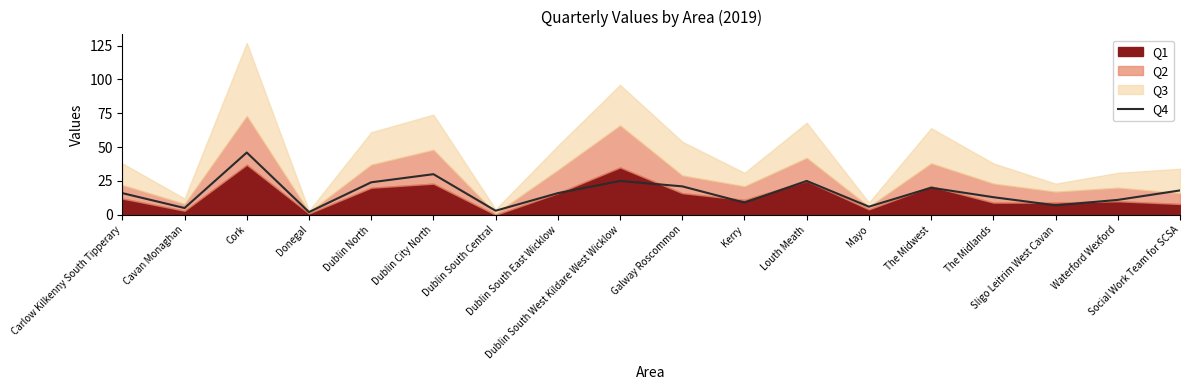

Count the number of categories in the chart.

18